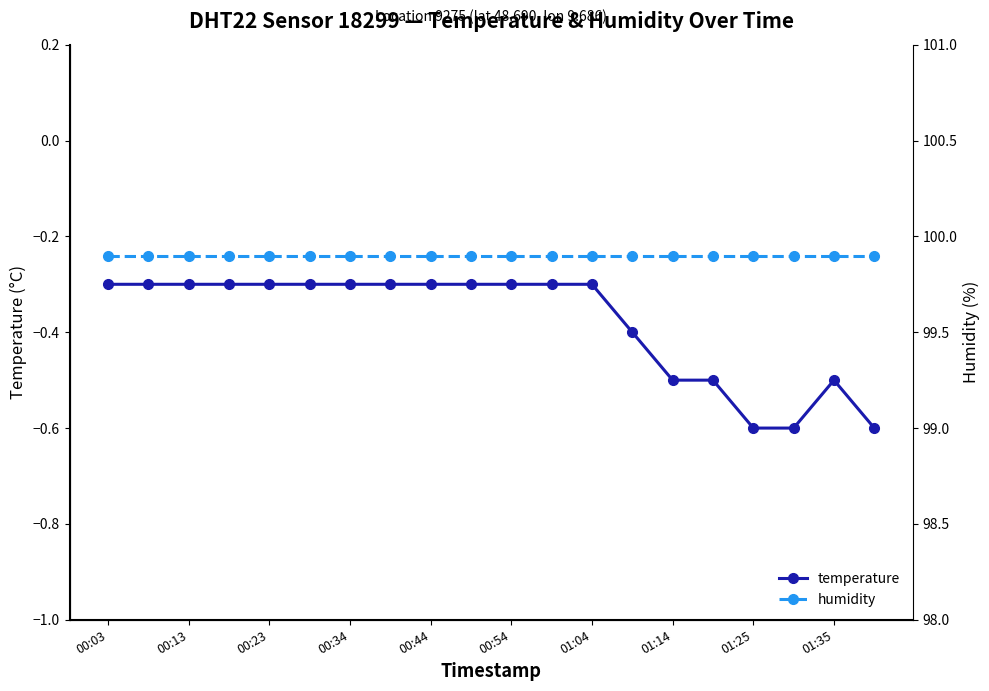

What are all the series names shown in the legend?

temperature, humidity